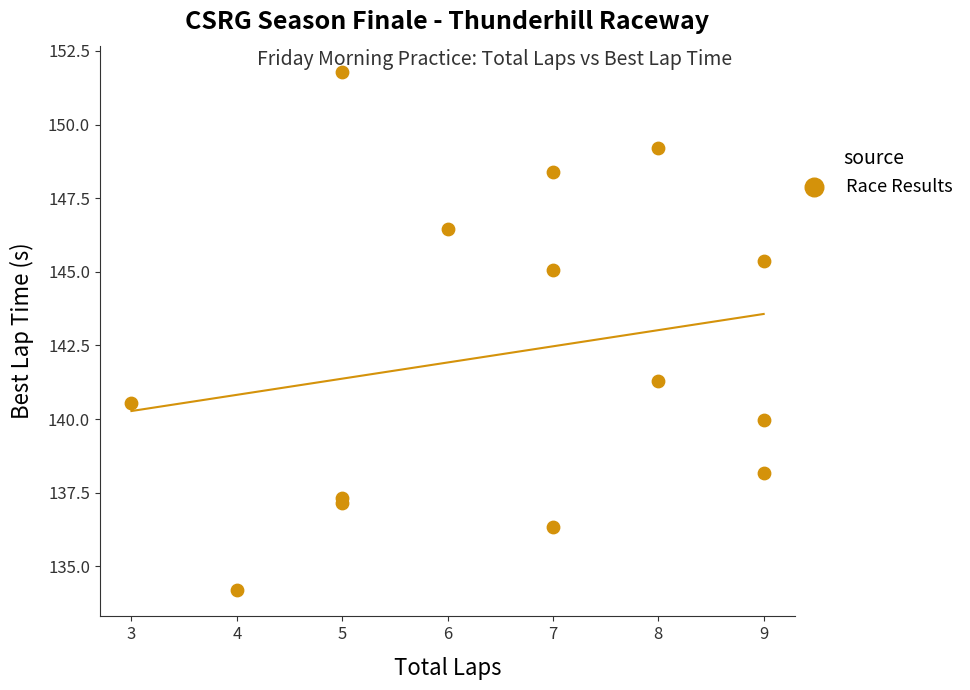

What Y value in the scatter plot is closest to 142?

141.3